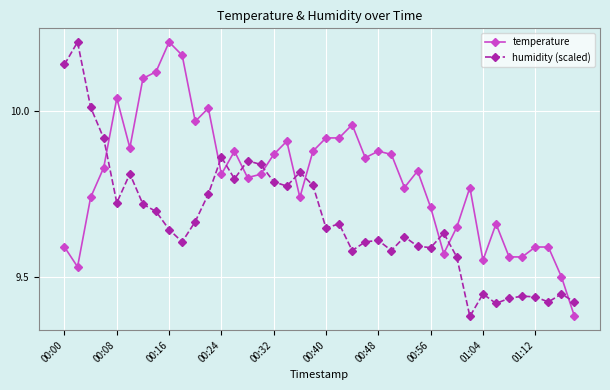

How many intersections are there between humidity (scaled) and temperature?

10